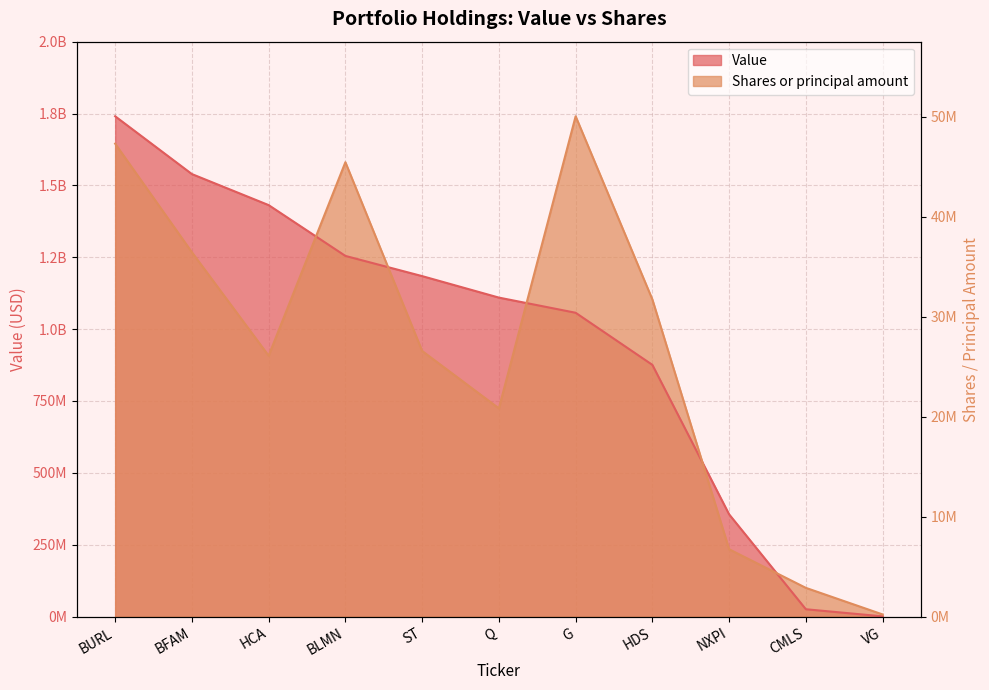

At which category does the chart reach its peak across all series?

BURL